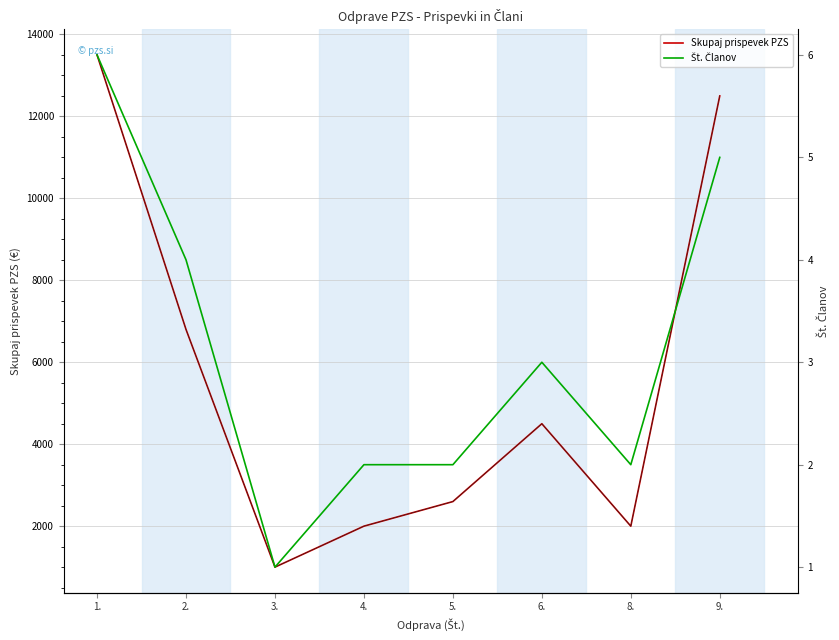

What is the difference between the highest and lowest values at 3.?

999